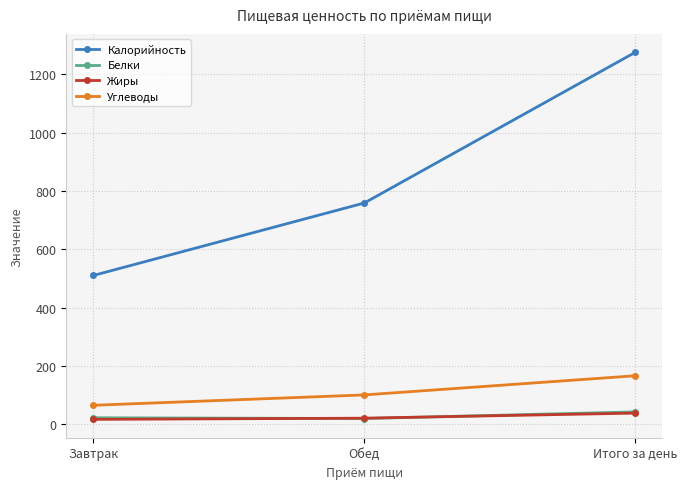

What position from the right is Обед?

2